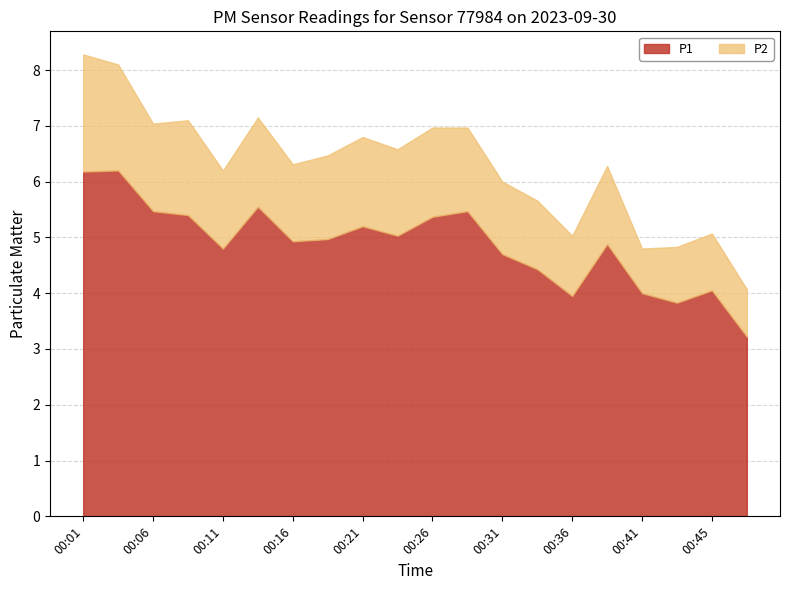

Does the chart have visible grid lines?

Yes